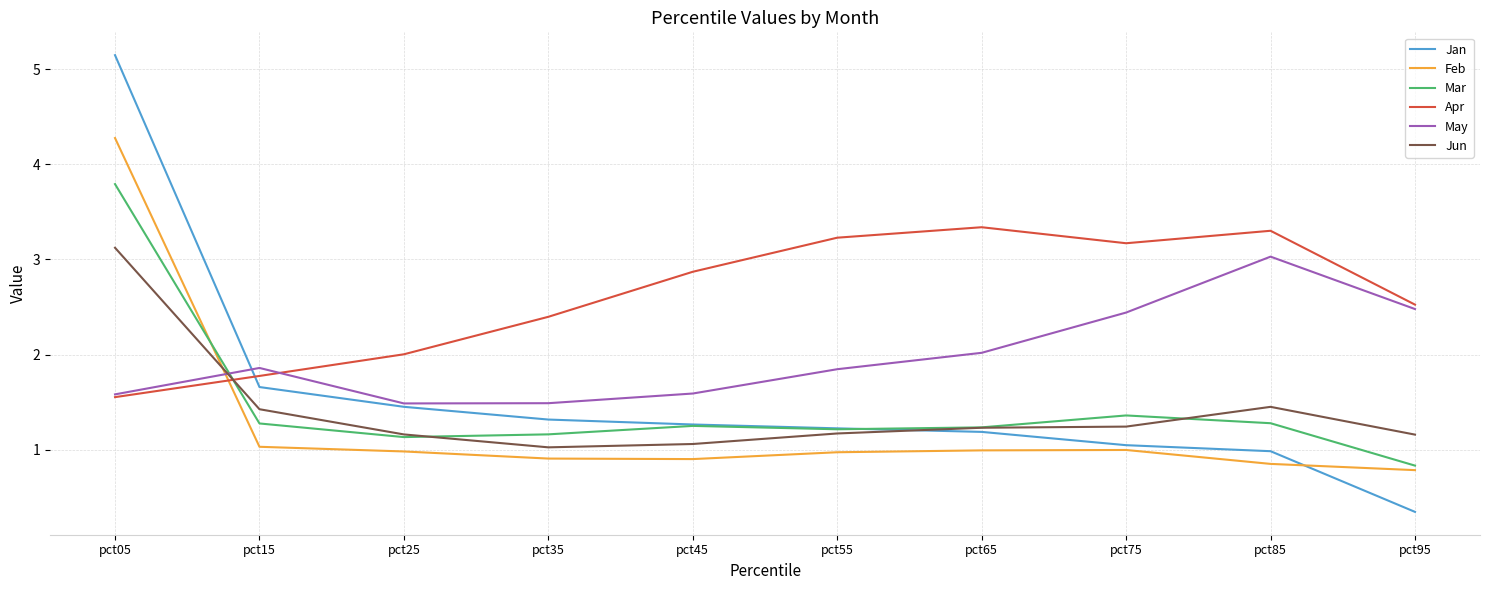

At which category does the chart reach its minimum across all series?

pct95